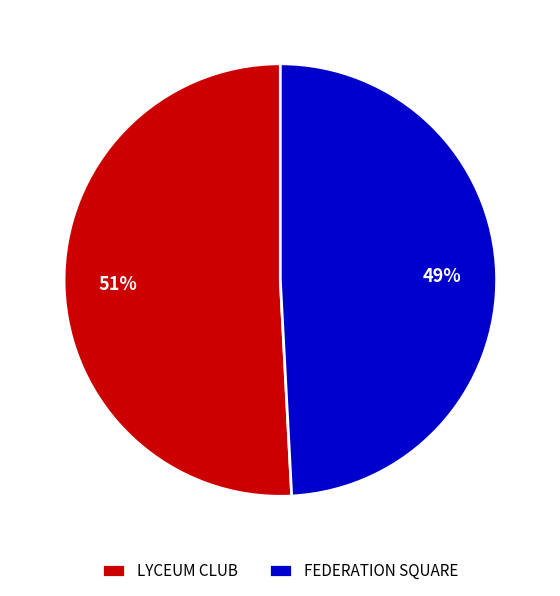

Does LYCEUM CLUB represent more than half of the total?

Yes